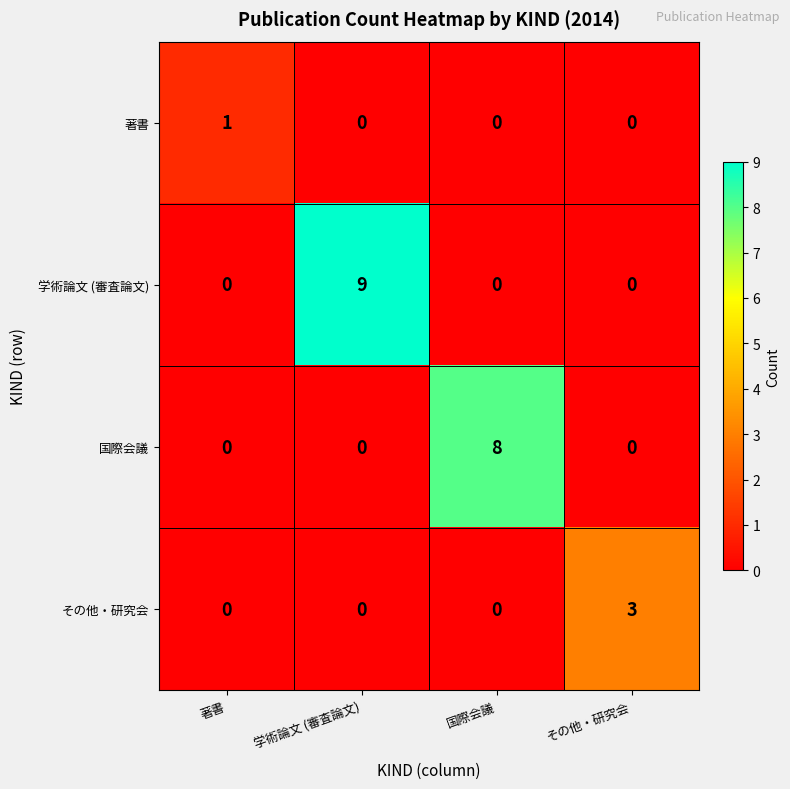

The value of 学術論文 (審査論文) at その他・研究会 is 6. True or false?

False